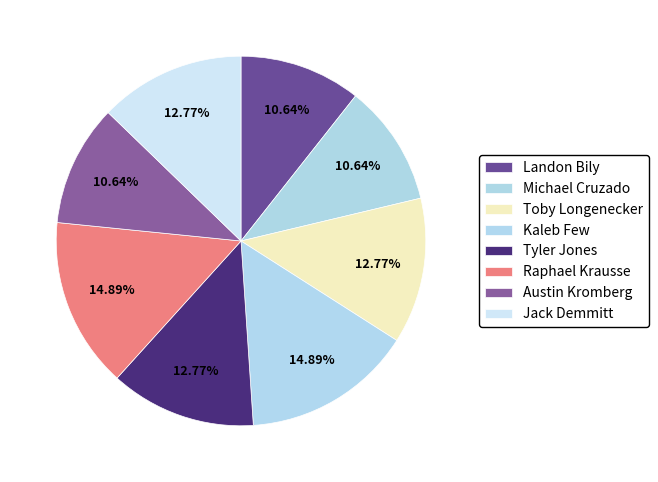

Is it true that Toby Longenecker is 13% of the pie?

True